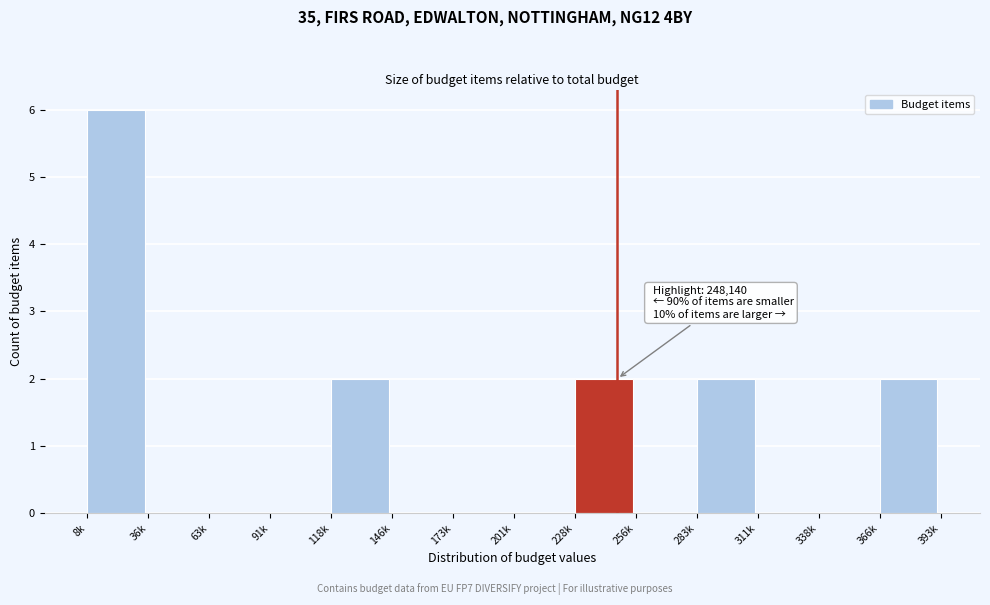

Reading left to right, transcribe all the data shown in this chart.

8k=6	36k=0	63k=0	91k=0	118k=2	146k=0	173k=0	201k=0	228k=2	256k=0	283k=2	311k=0	338k=0	366k=2